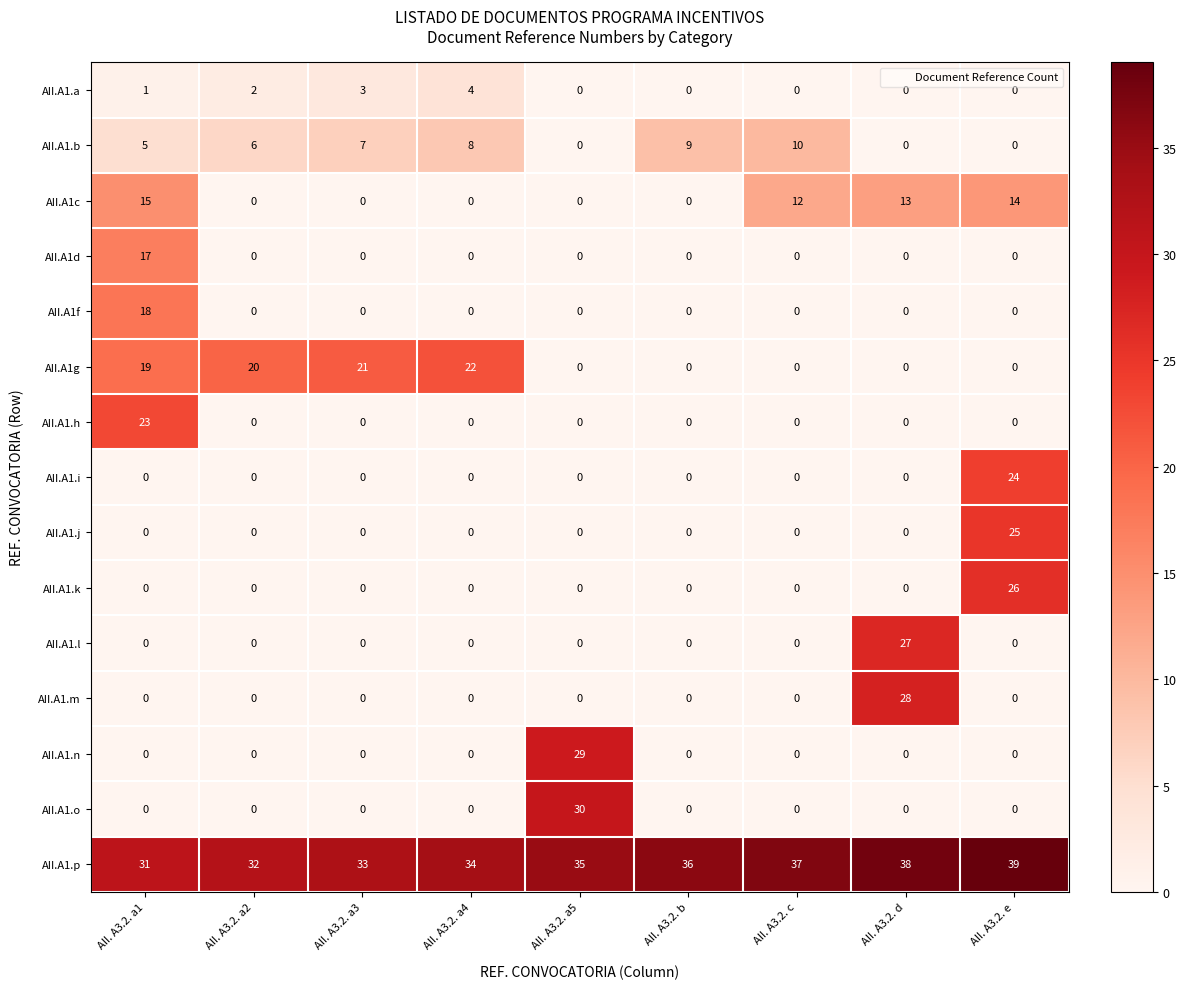

What is the difference between the maximum and minimum values in the AII.A1.i series?

24